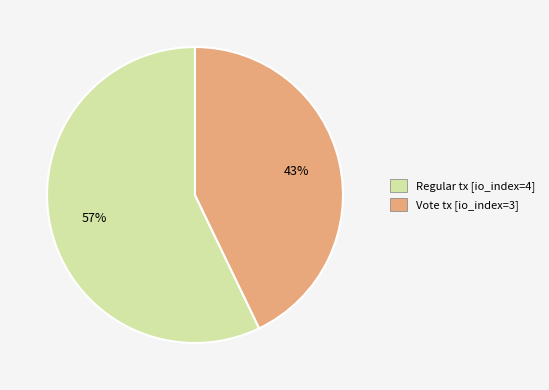

To the nearest percent, what is the difference between the largest and smallest slice percentages?

14%